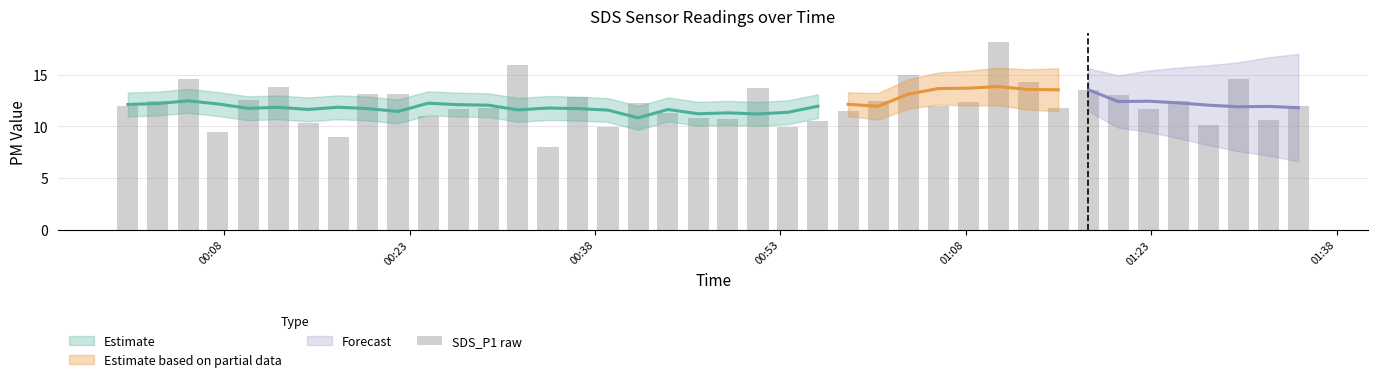

How many bars are there in total?

40